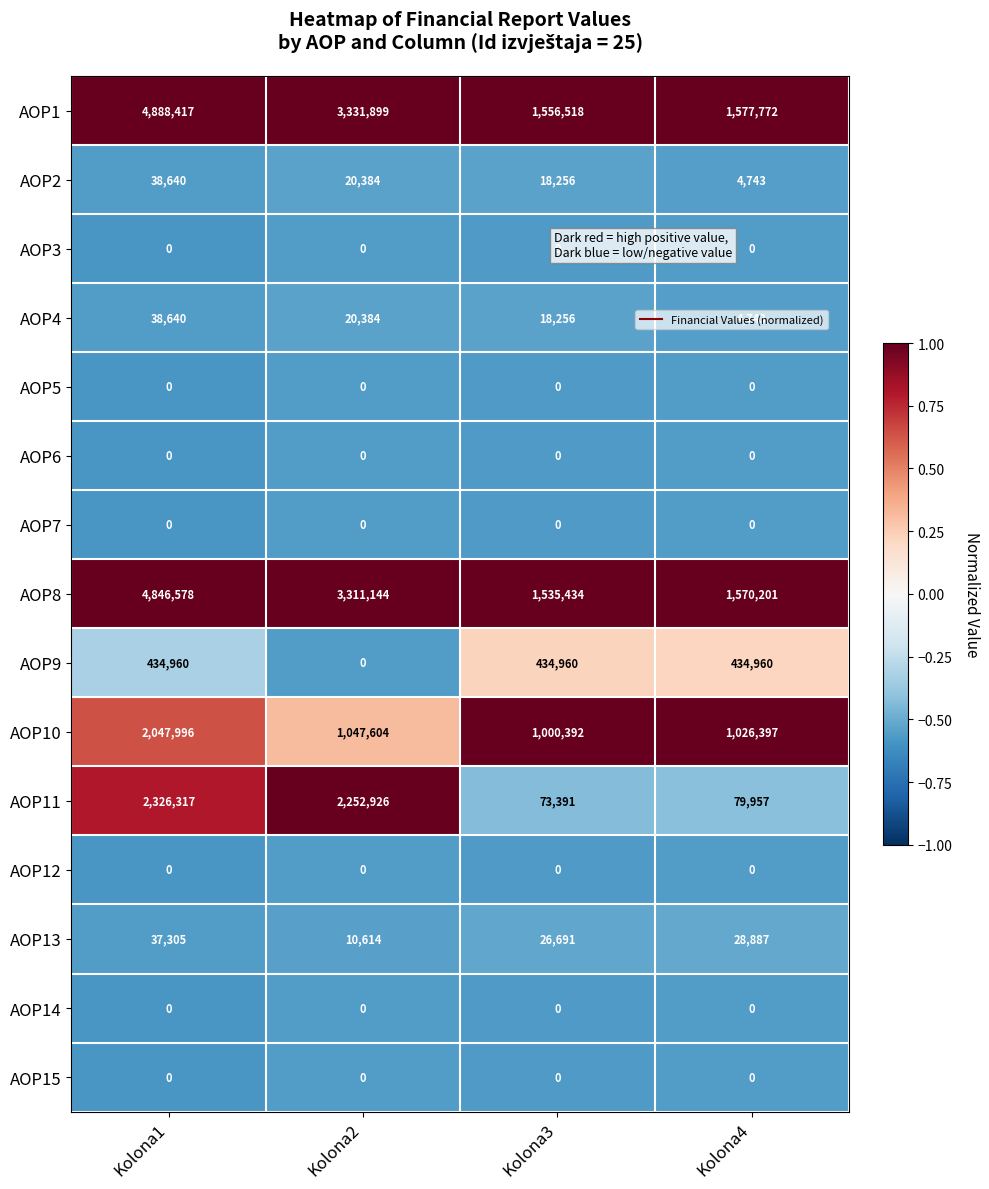

At which label does AOP10 first exceed 1047604?

Kolona1